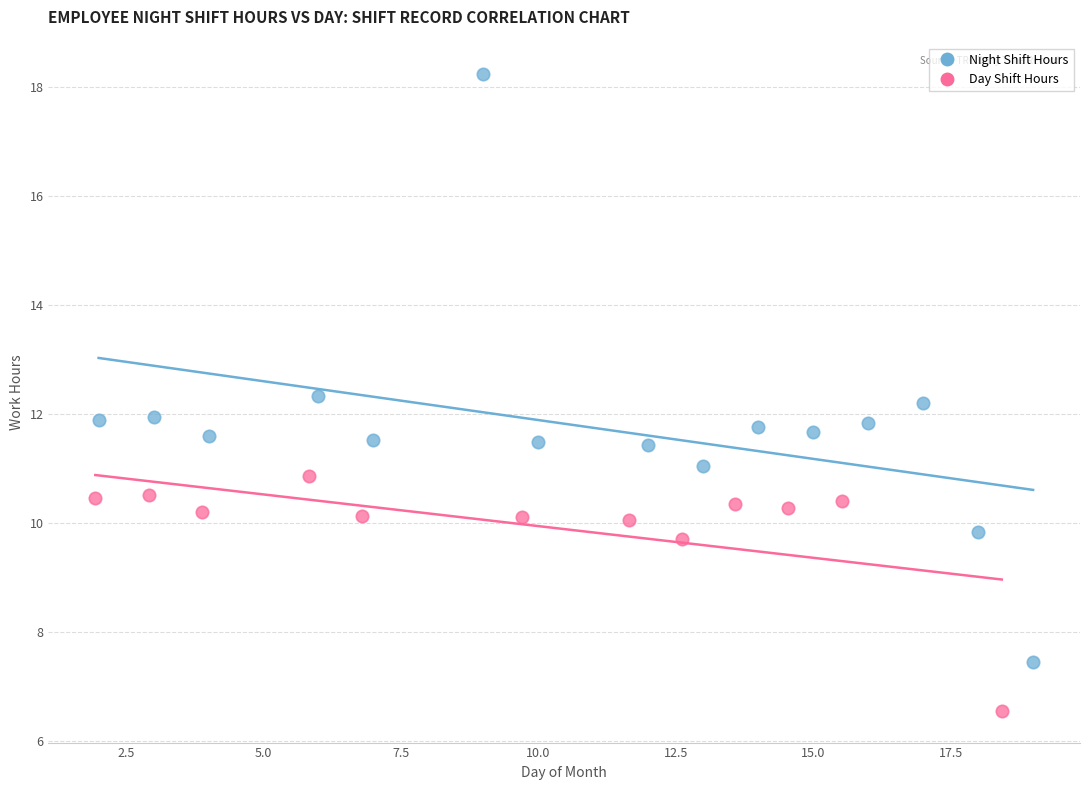

Which series reaches the maximum Y coordinate?

Night Shift Hours